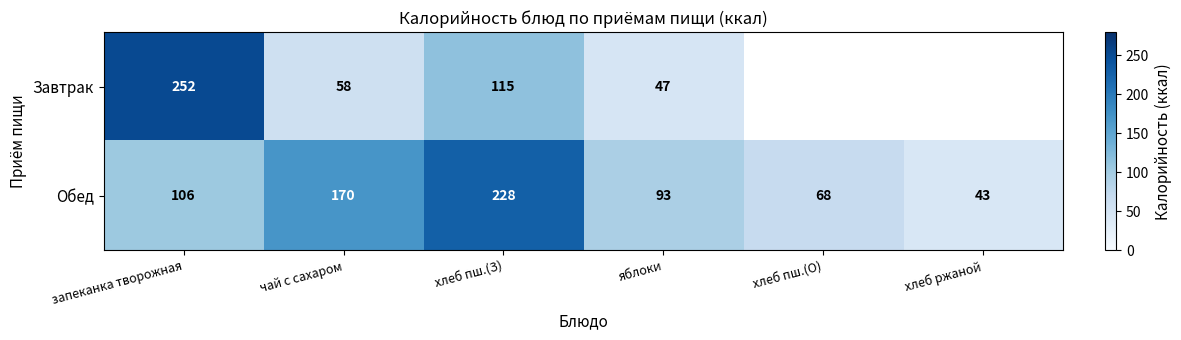

True or false: Завтрак has a value of 19.9 at чай с сахаром.

False